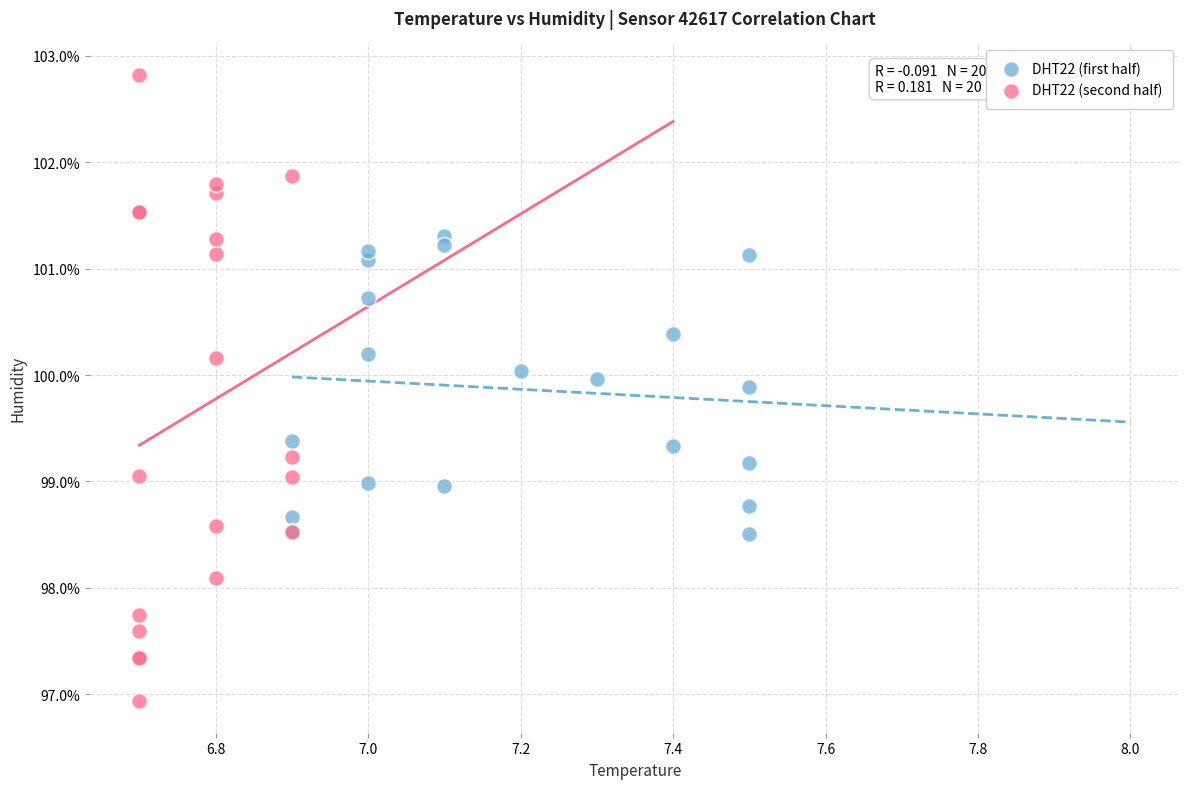

What are all the series names shown in the legend?

DHT22 (first half), DHT22 (second half)